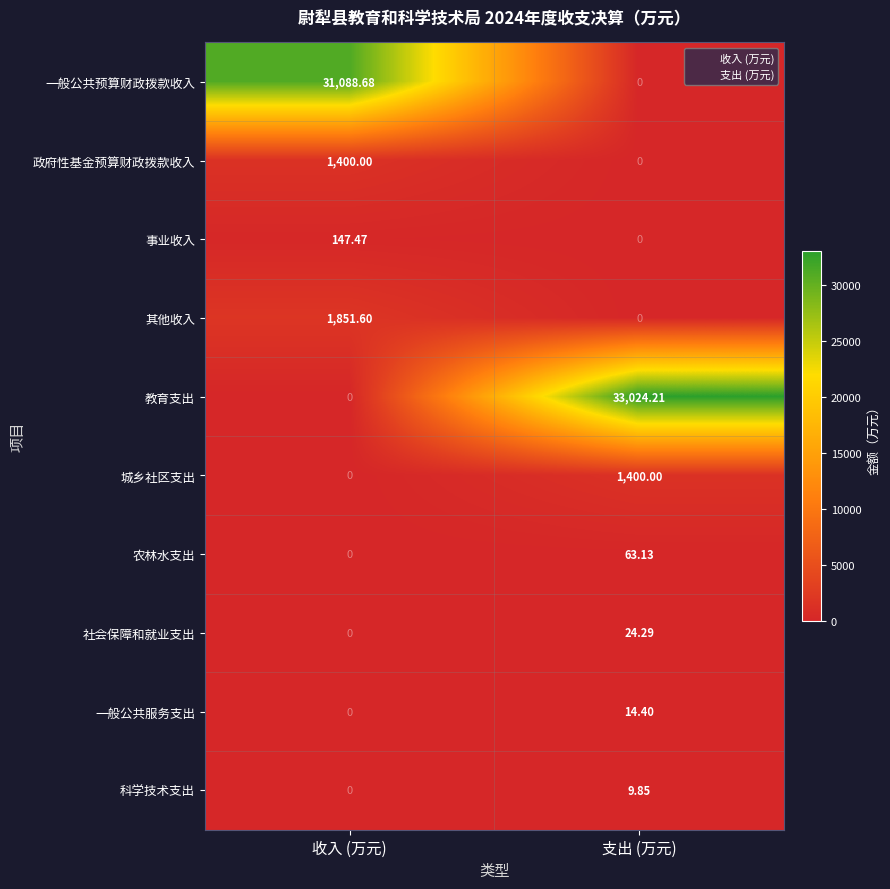

Which series has the largest total across all categories?

教育支出